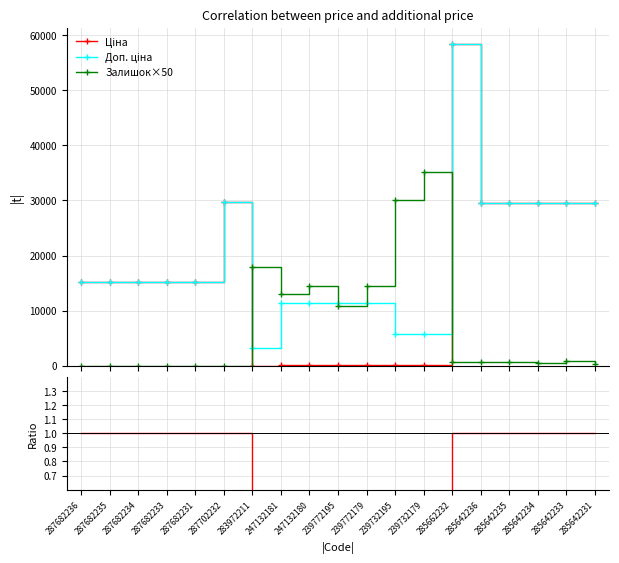

At how many categories does at least one series exceed 48471?

1